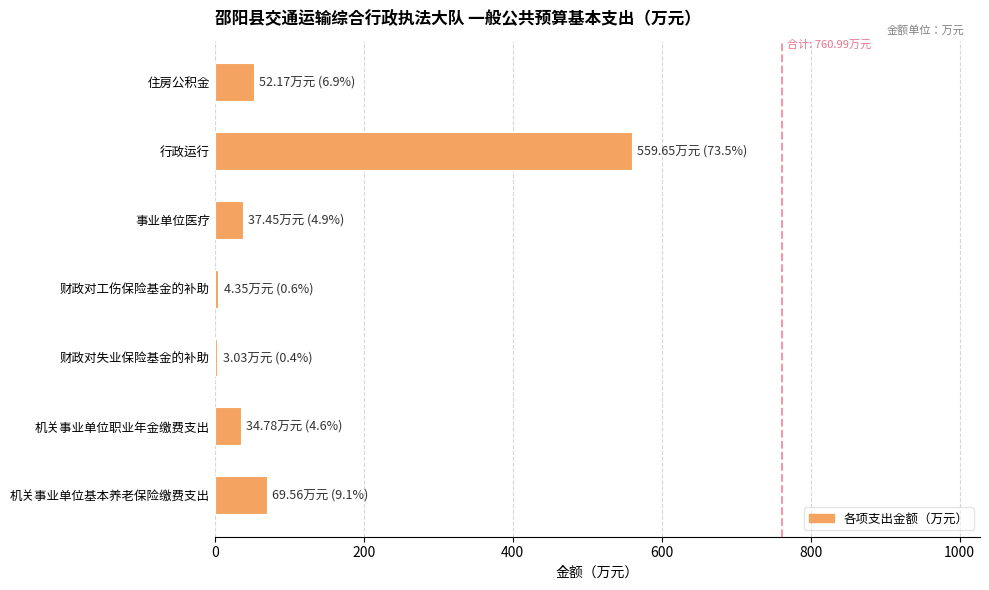

Which category has the highest value across all series?

行政运行